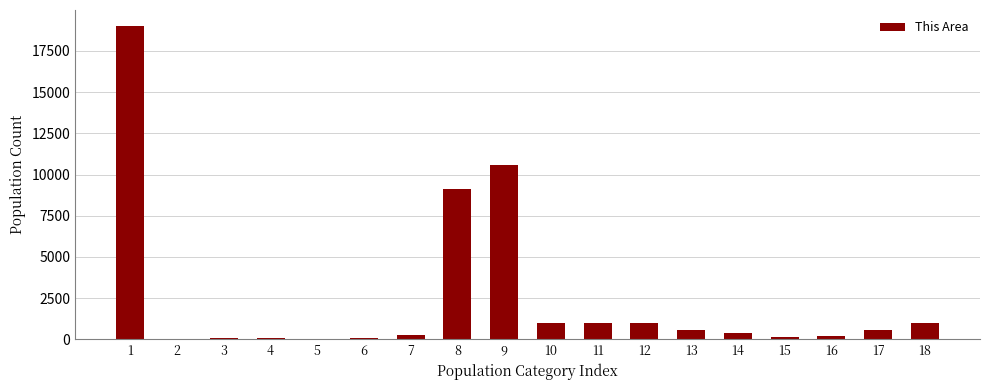

At which label does the data first exceed 566?

1